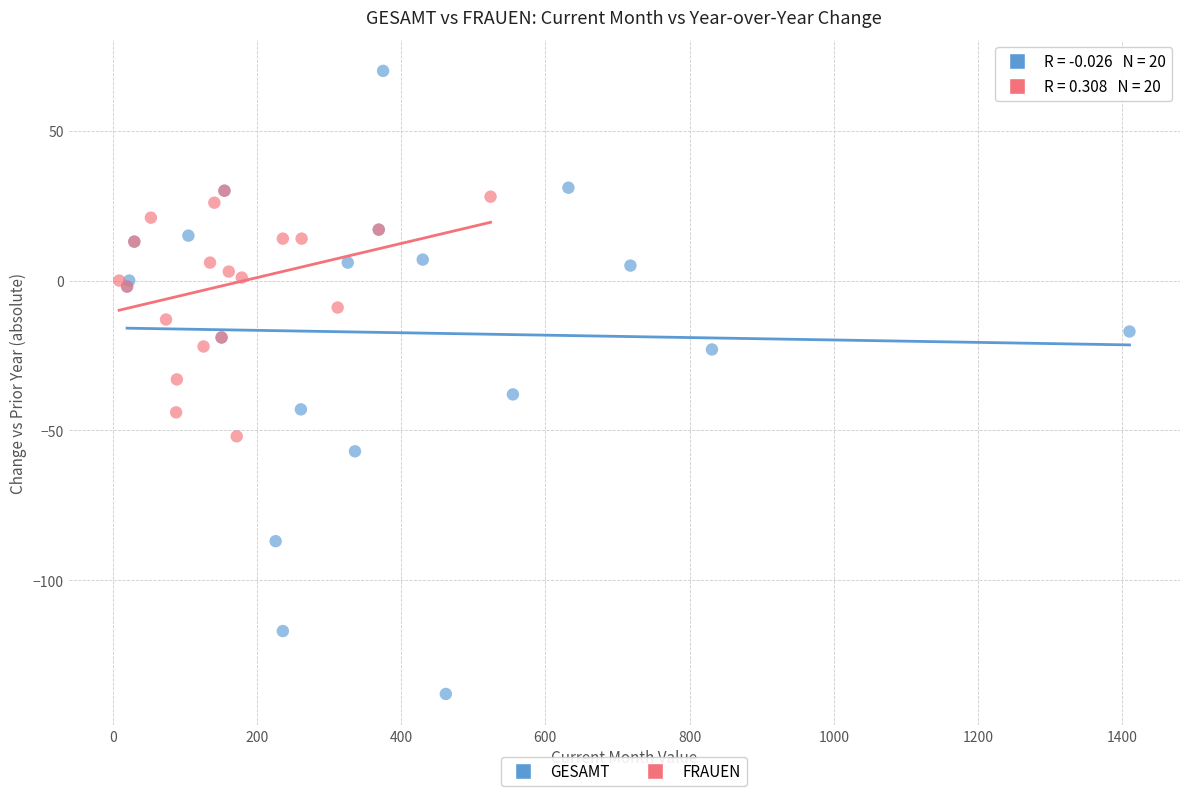

Which series reaches the minimum Y coordinate?

GESAMT